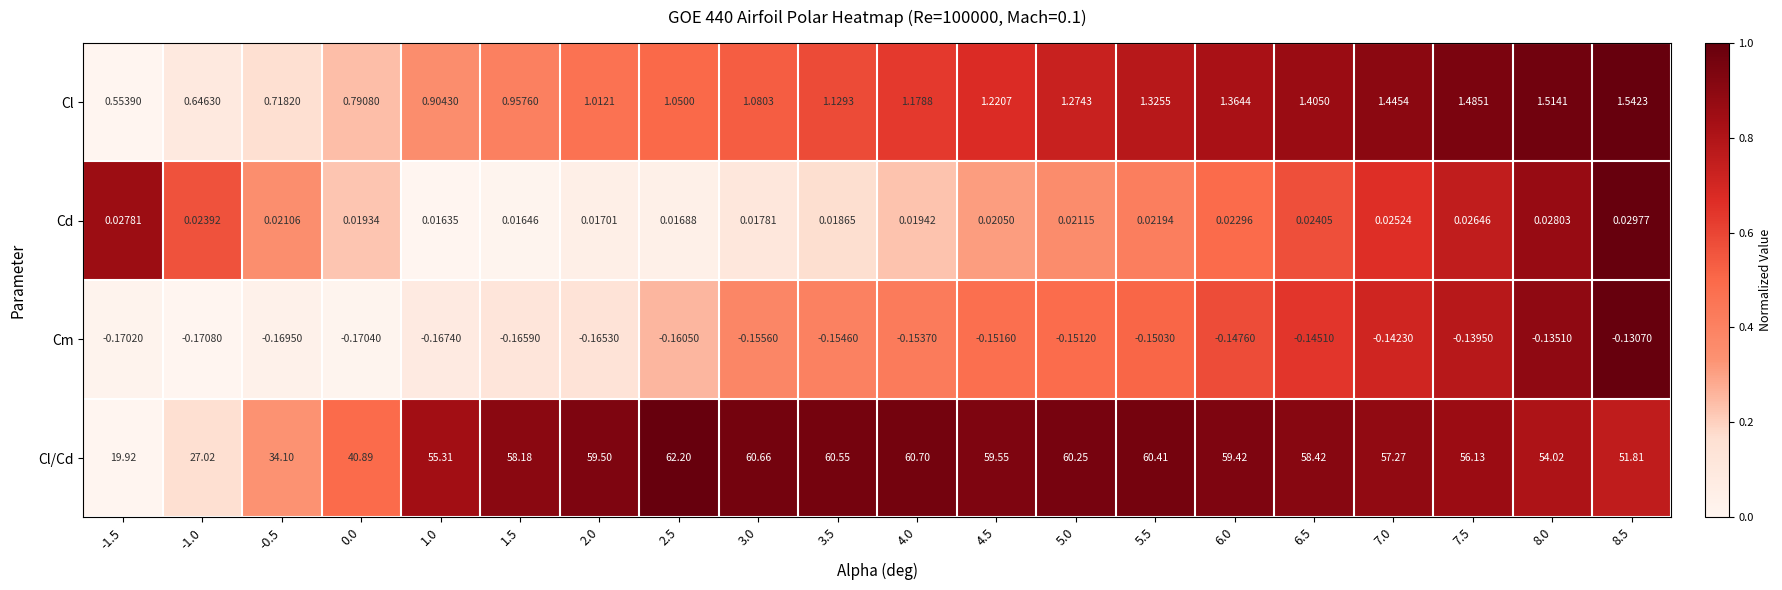

Is the value of Cd at 4.5 greater than the value of Cm at 8.0?

Yes